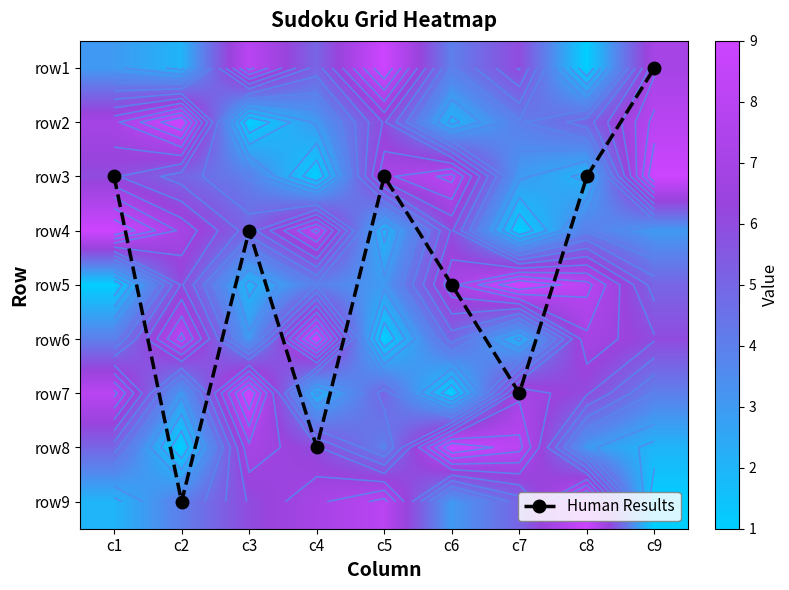

How many values in the row8 series are below 5?

4